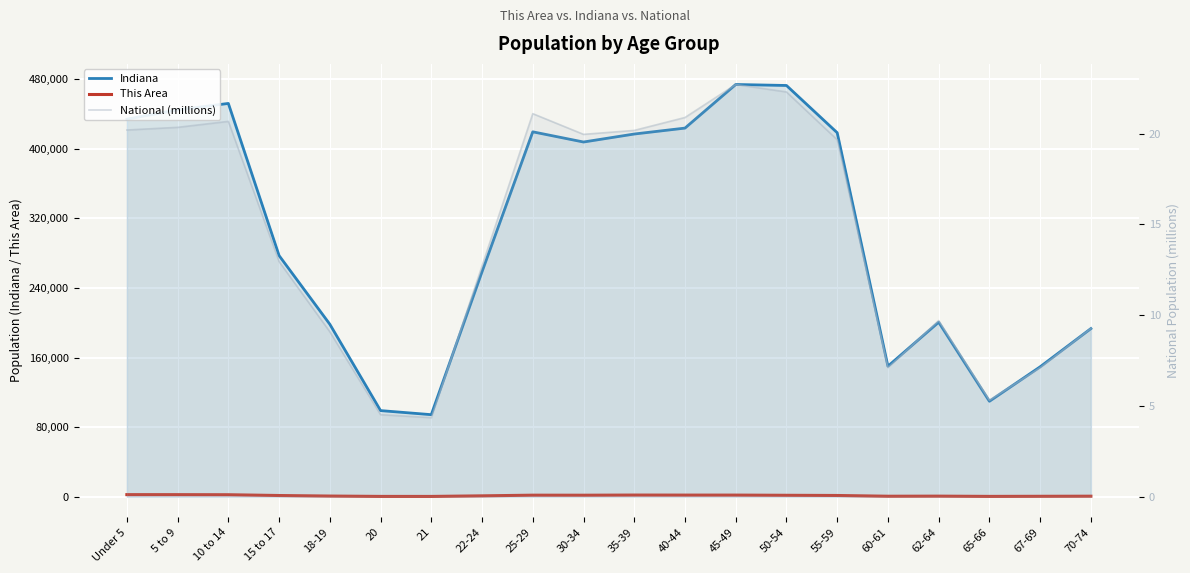

Which category has the highest value across all series?

45-49